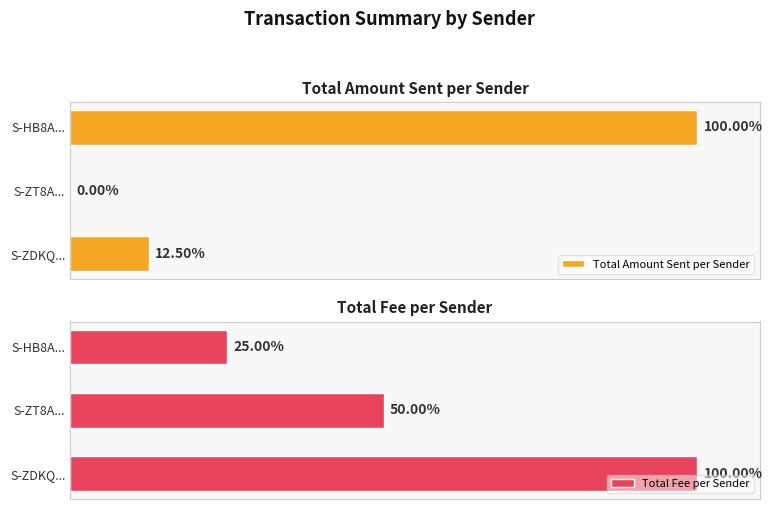

List the labels in order of Total Fee per Sender value, largest first.

S-ZDKQ..., S-ZT8A..., S-HB8A...